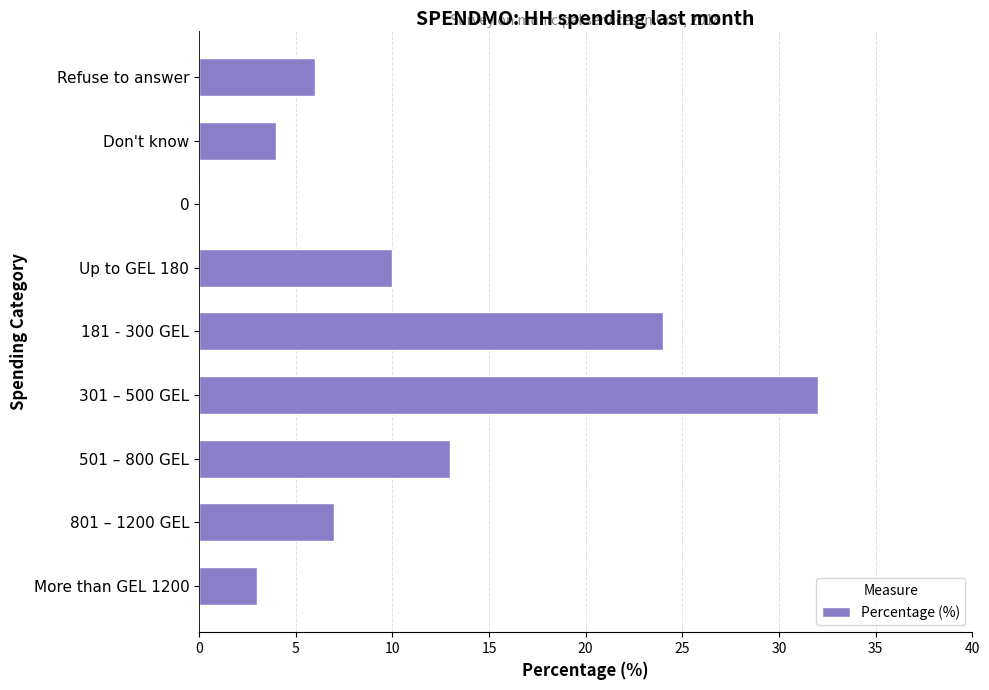

How many values are above zero?

8